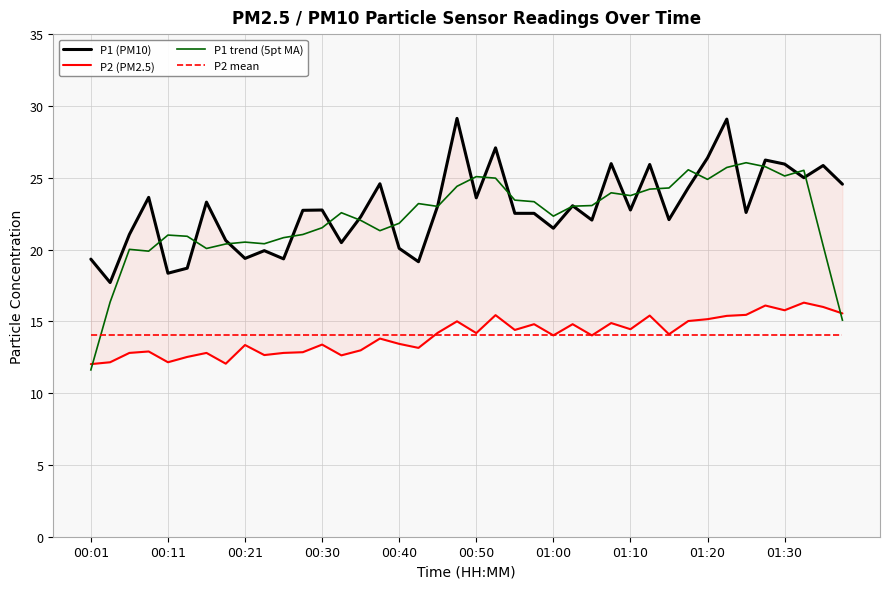

Does the chart display data point markers on the line(s)?

No